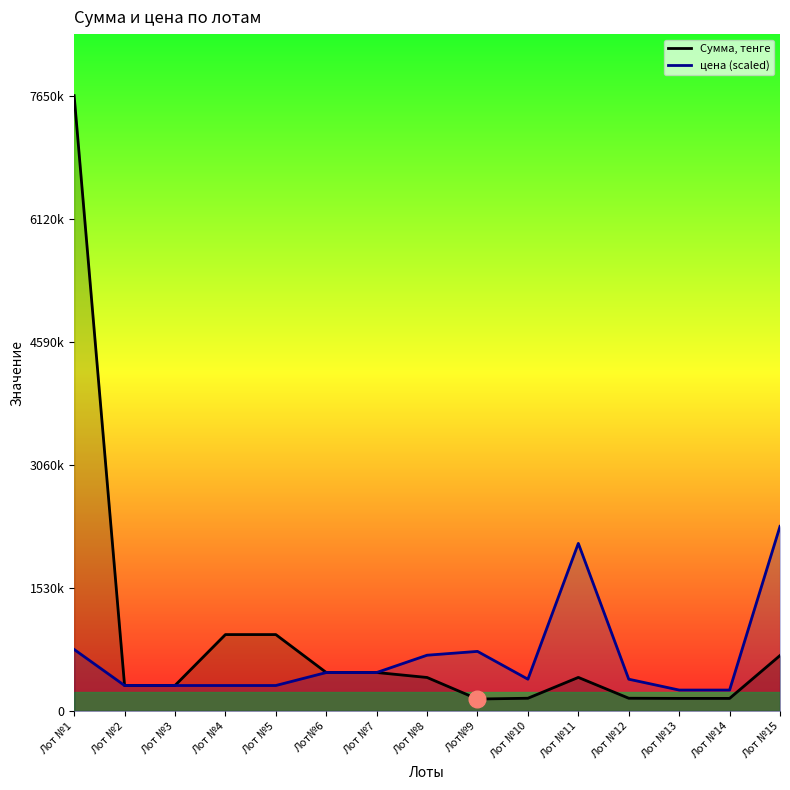

What is the label of the 9th point from the right?

Лот №7